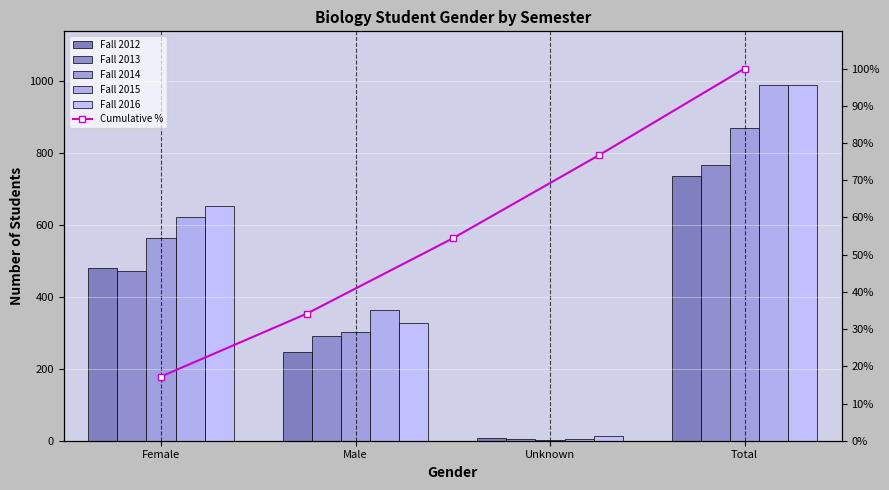

Rank the categories by Fall 2013 value from highest to lowest.

Total, Female, Male, Unknown